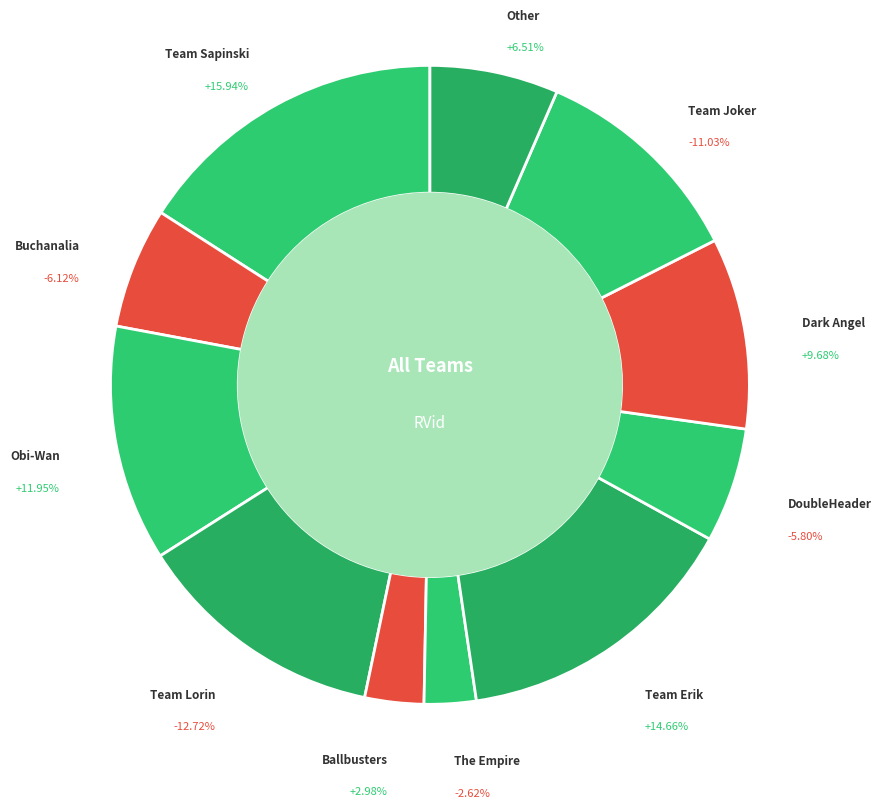

Combined, what portion of the pie is Dark Angel and DoubleHeader?

15.5%